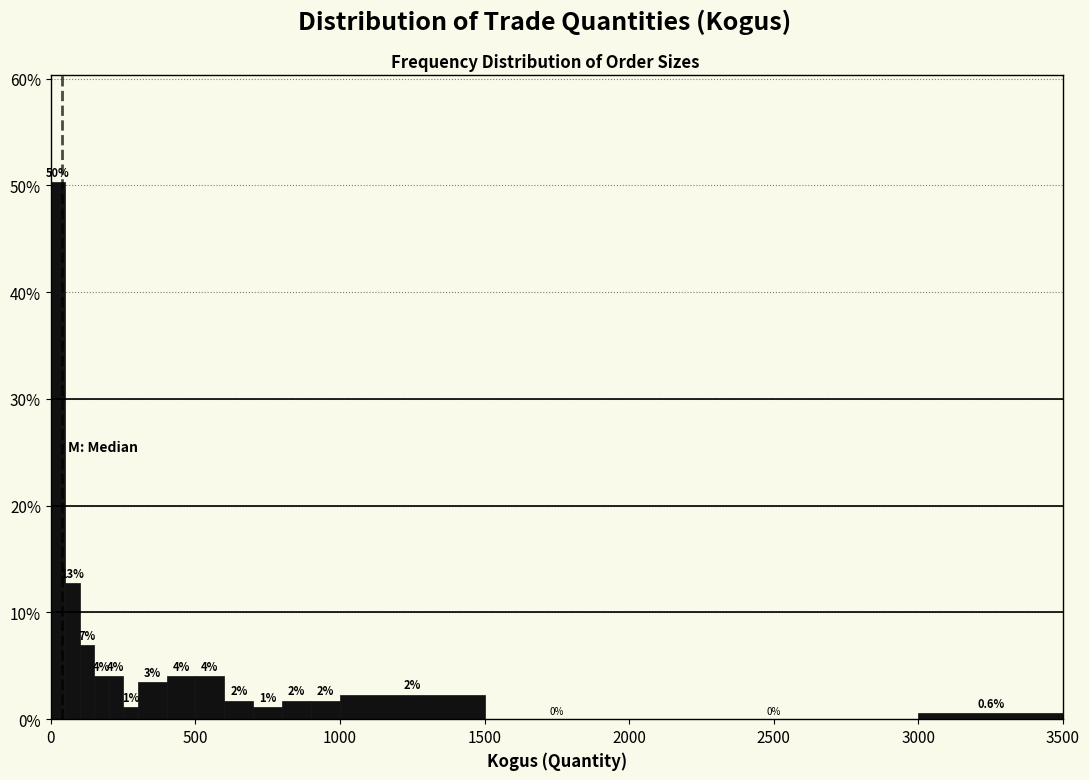

Around what value on the x-axis is the tallest bar? Give the approximate position of its centre, as read against the axis.

50